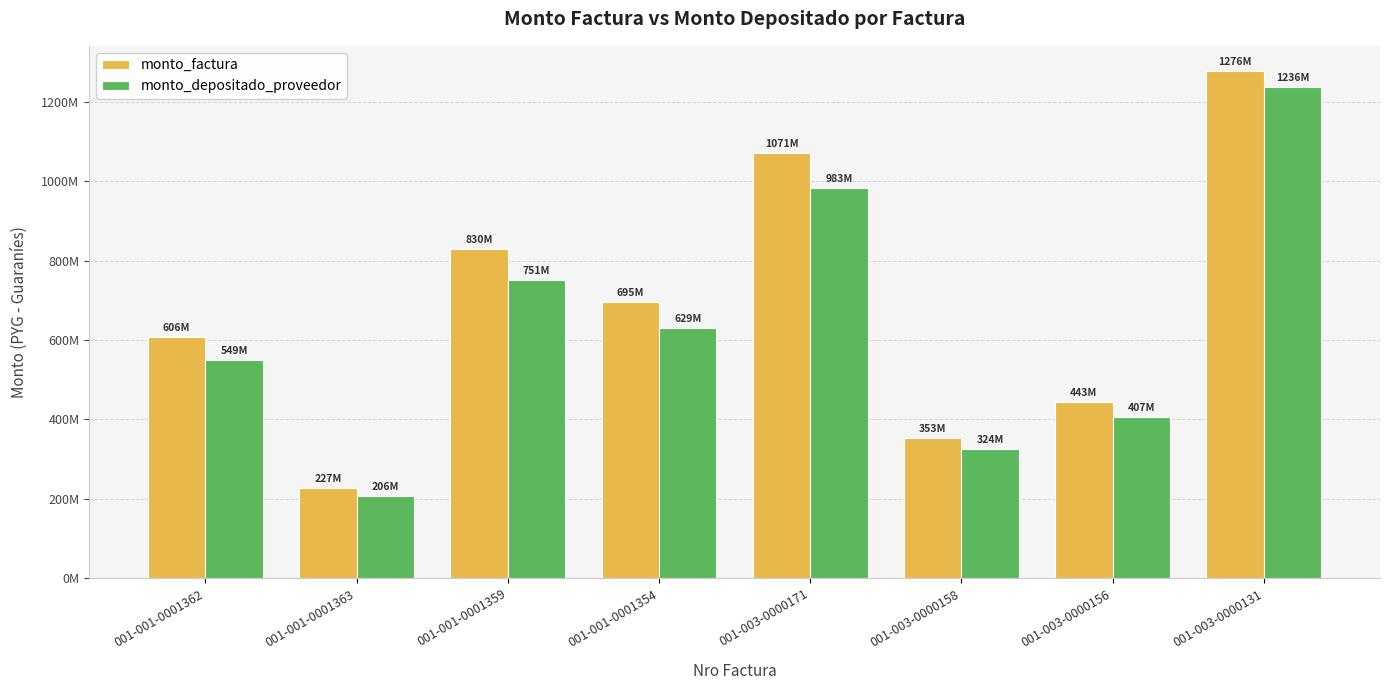

Are the bars horizontal?

No